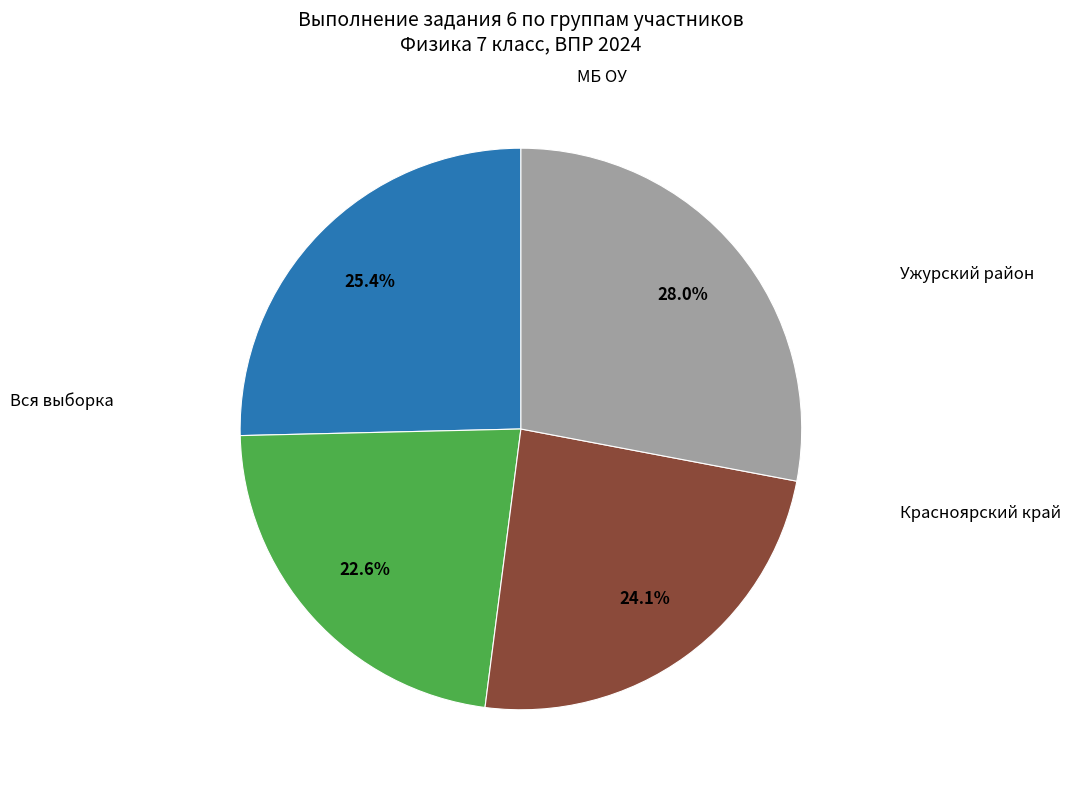

Count the number of slices in the pie.

4